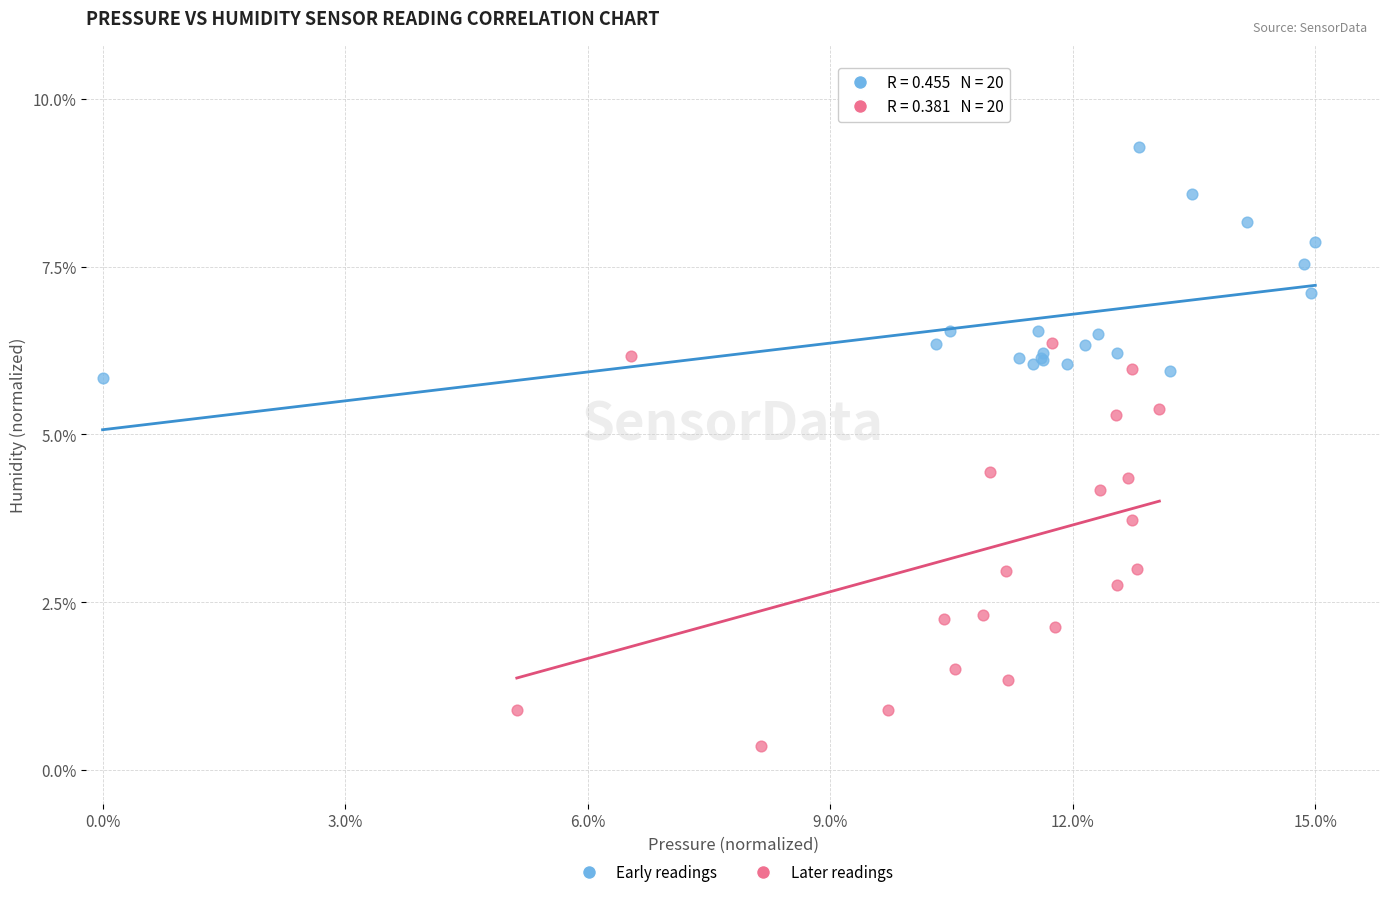

Which series contains the lowest Y value?

Later readings